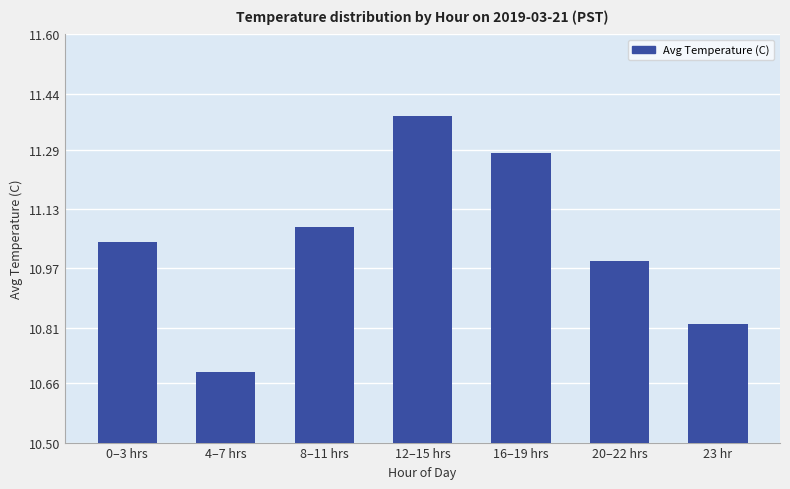

The chart shows a value of 4.4 at 0–3 hrs. True or false?

False